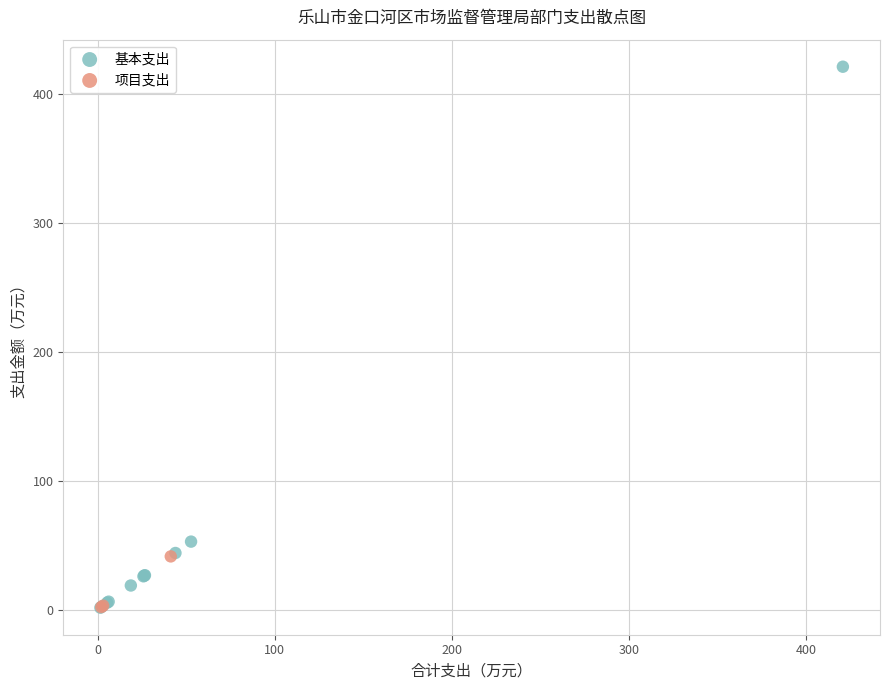

Which series contains the highest Y value?

基本支出